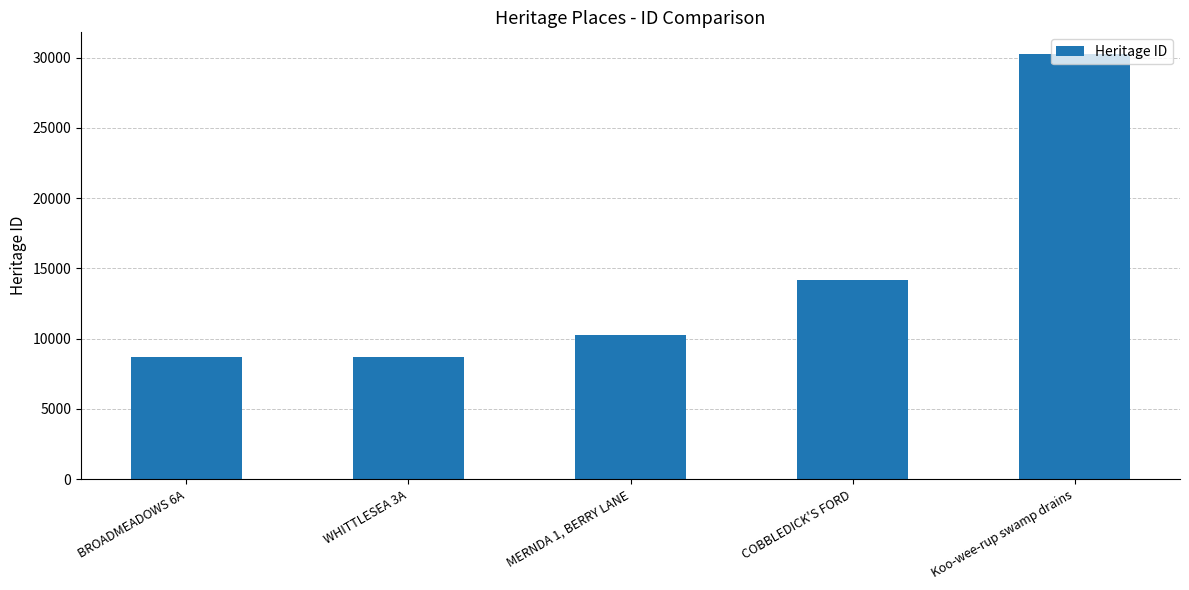

List the labels in order of value, largest first.

Koo-wee-rup swamp drains, COBBLEDICK'S FORD, MERNDA 1, BERRY LANE, WHITTLESEA 3A, BROADMEADOWS 6A